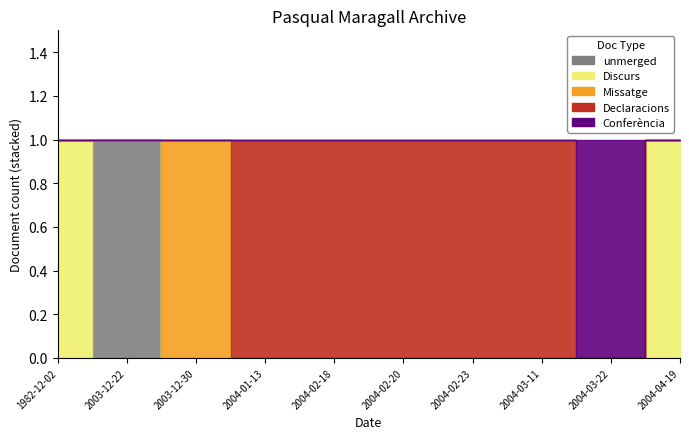

At how many categories does at least one series exceed 0?

10